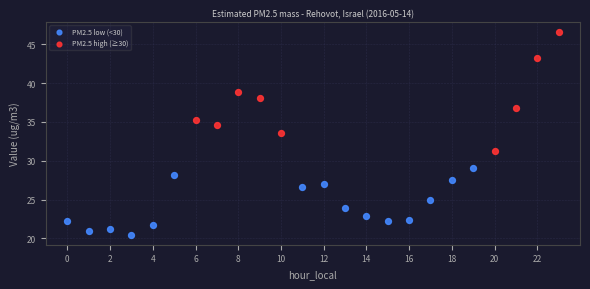

Which series contains the highest Y value?

PM2.5 high (≥30)